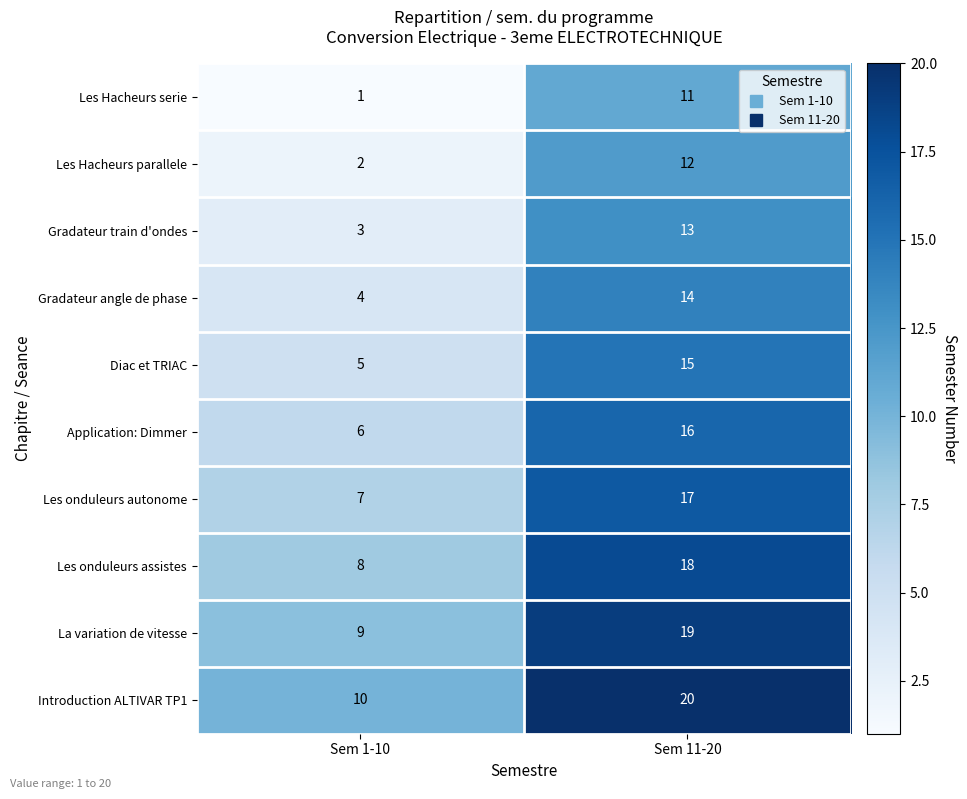

At which label is Diac et TRIAC closest to 10?

Sem 1-10